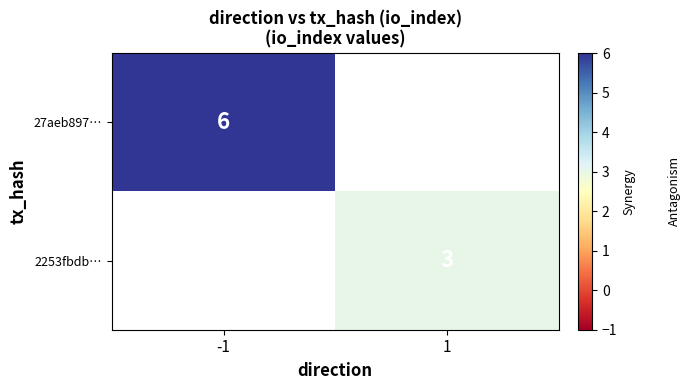

What is the greatest value displayed?

6.0